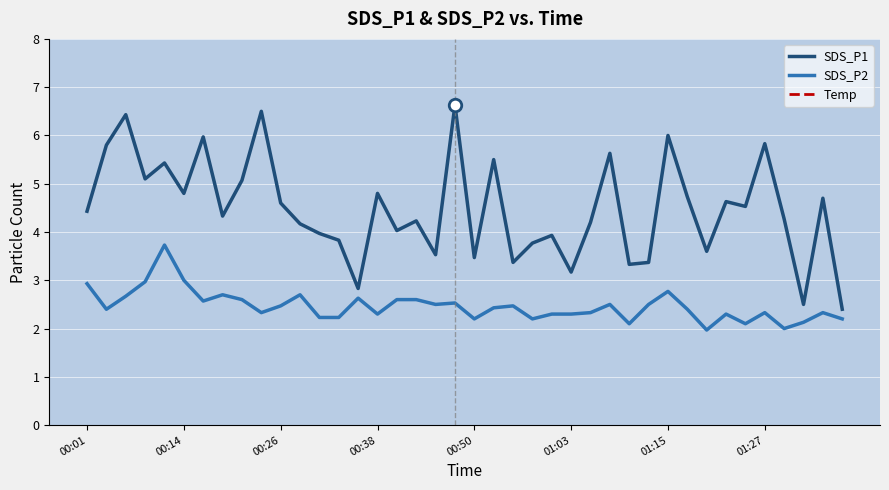

Which category has the highest value in the SDS_P1 series?

19